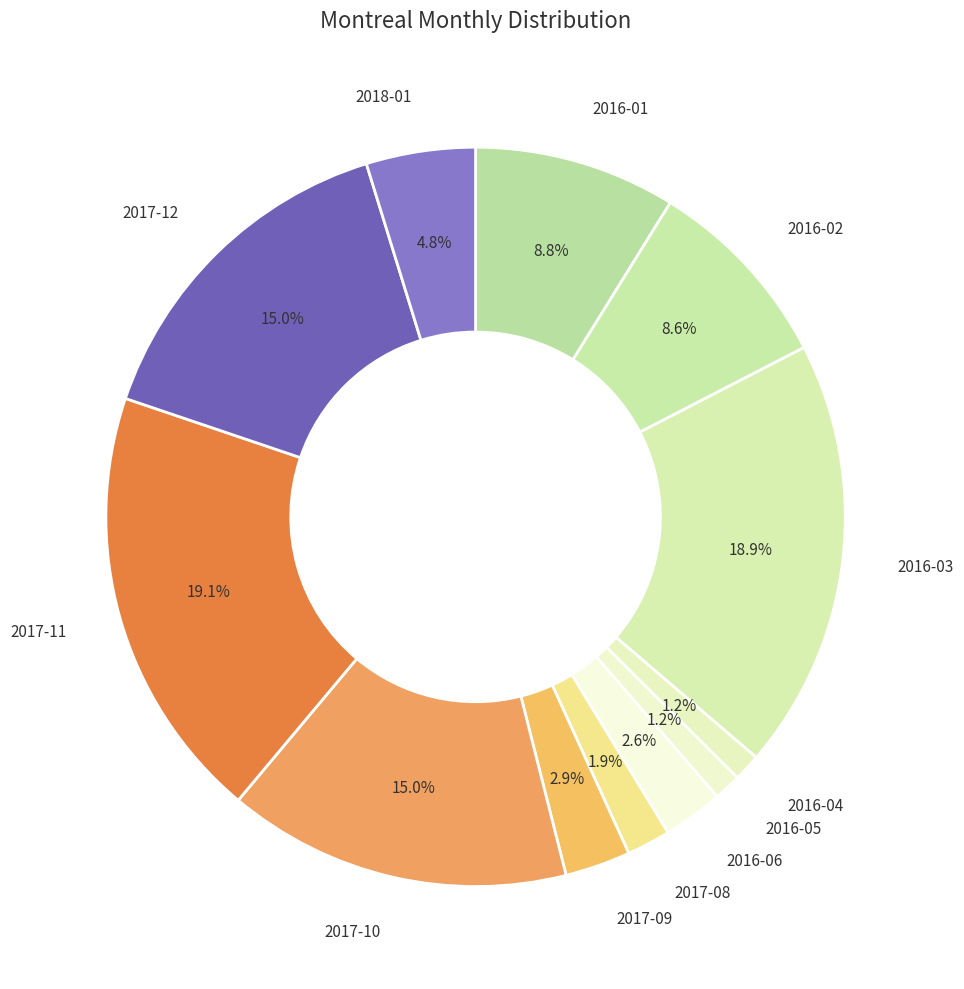

Which has a higher value, 2016-03 or 2016-01?

2016-03